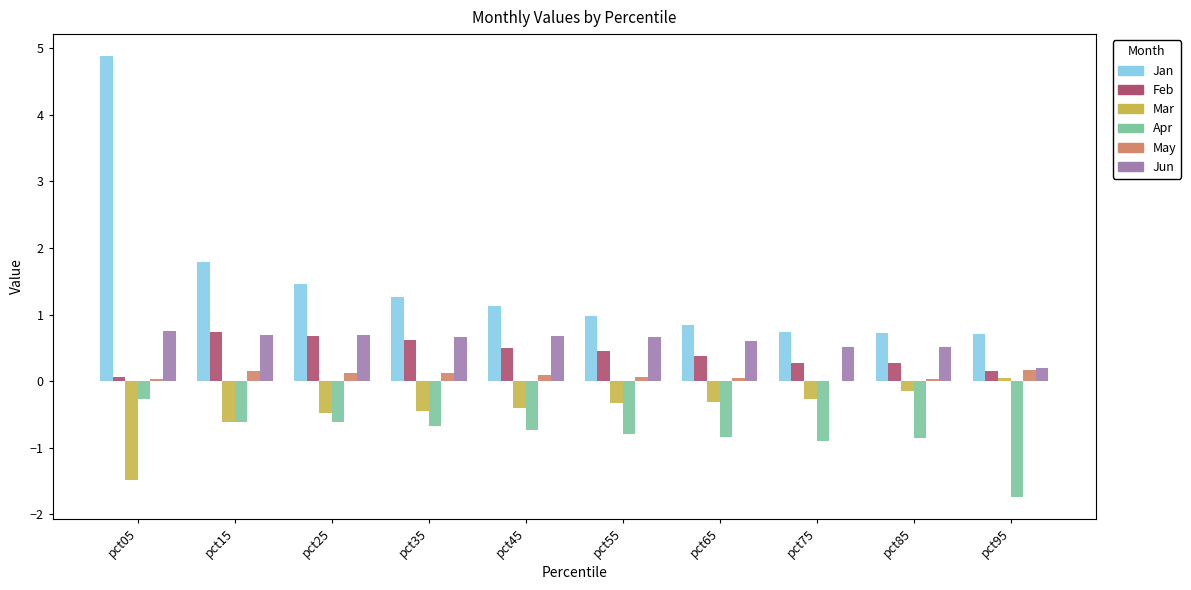

Which series has the widest spread of values?

Jan